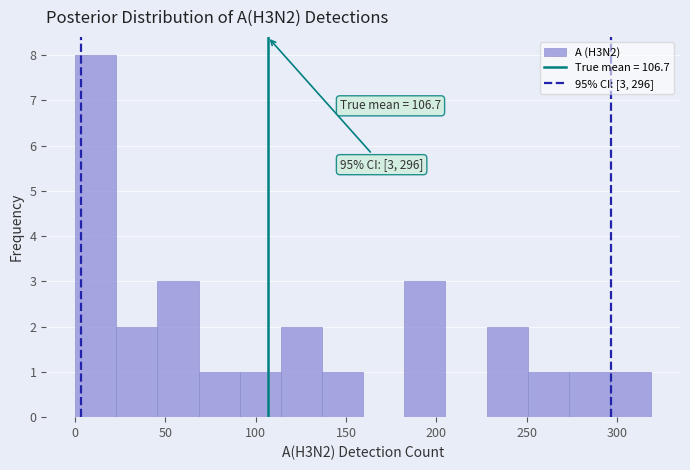

Over which range of the x-axis is the bar tallest?

0 to 25